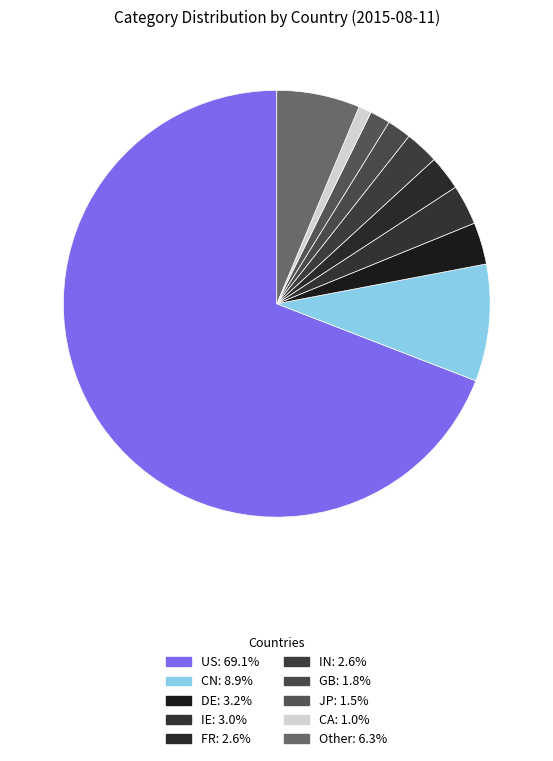

Is it true that CA is 1% of the pie?

True